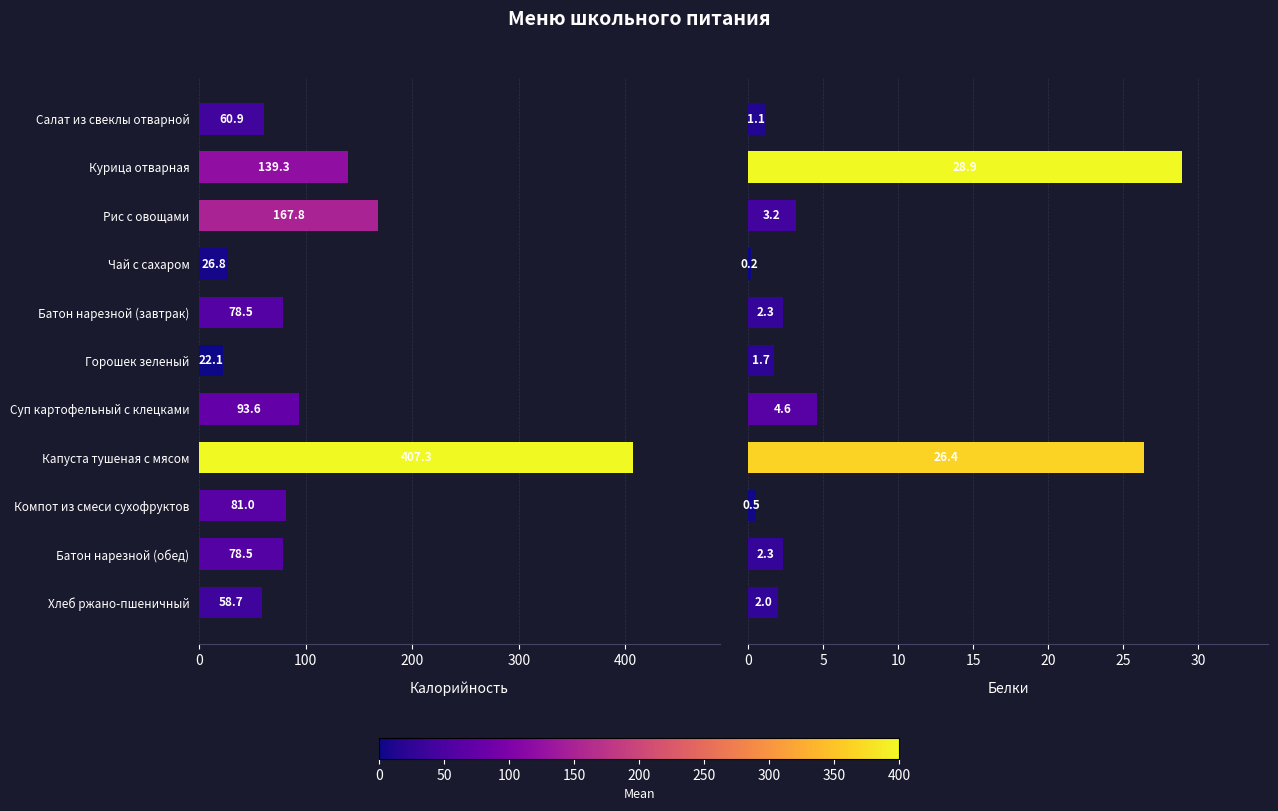

What position from the right is Курица отварная?

10